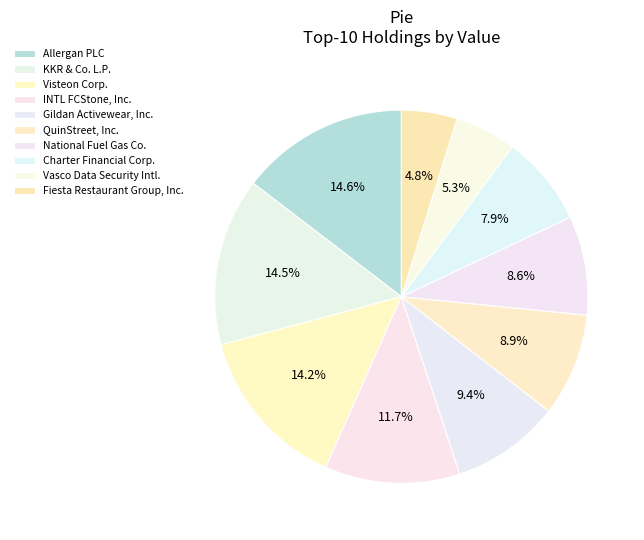

How many slices are in this pie chart?

10